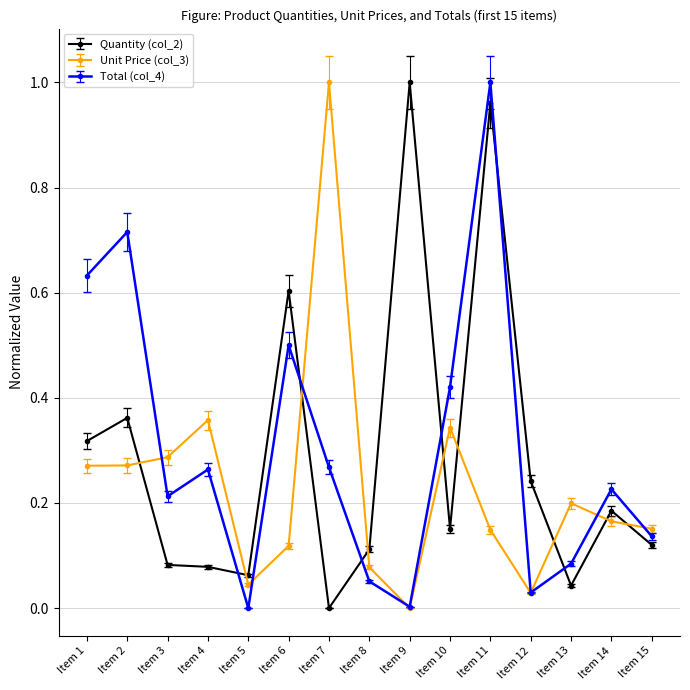

What is the value of the Total (col_4) point at the 6th from the left?

0.5